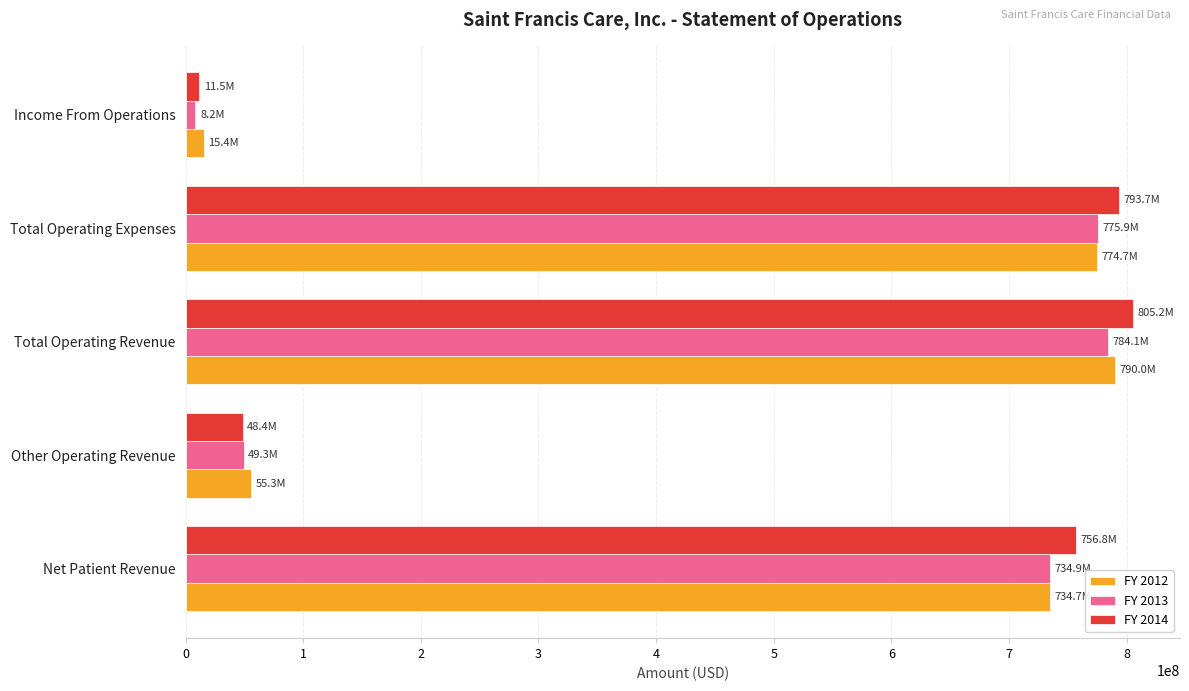

How many distinct data groups are displayed?

3